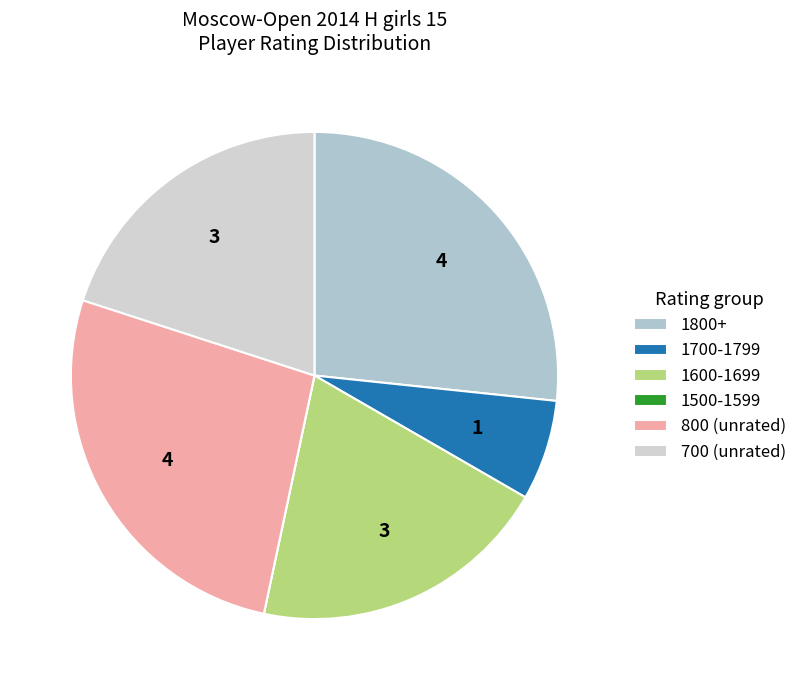

Is there a majority slice in this chart?

No